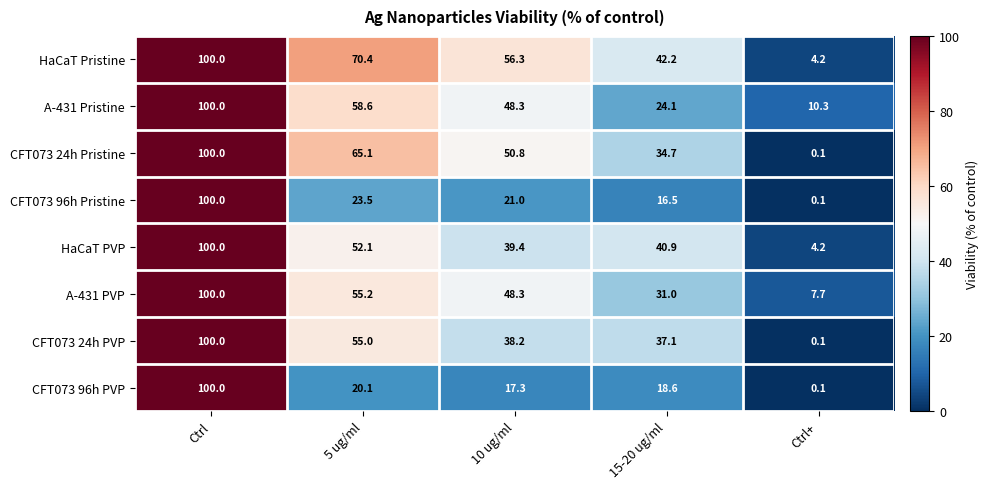

What is the highest value of the A-431 Pristine series?

100.0